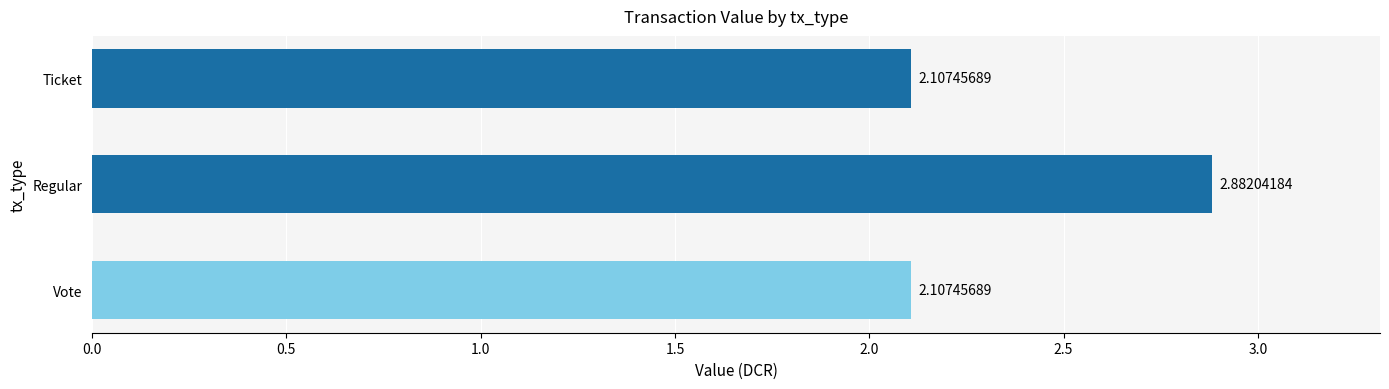

Are the bars horizontal?

Yes